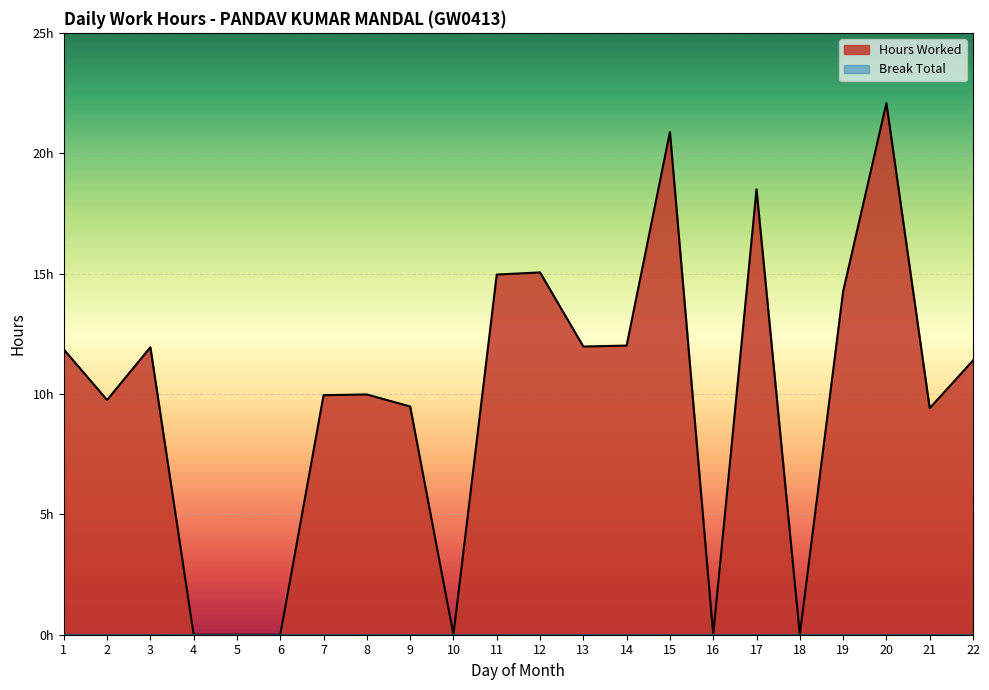

How many positive values are there?

16